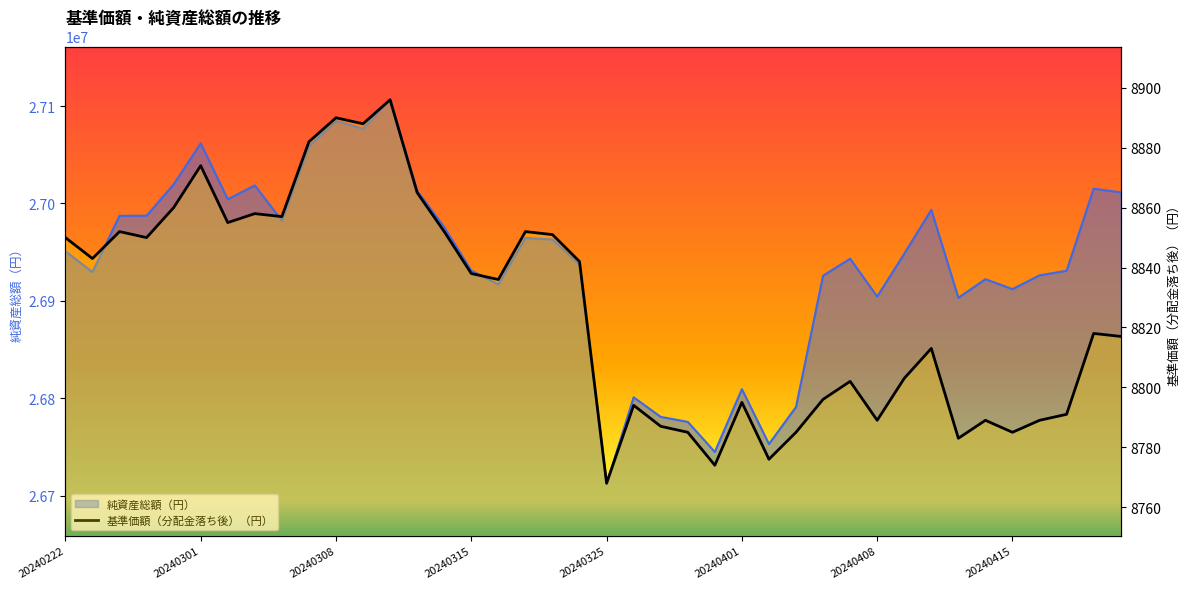

True or false: the data has more than 1 interior local peaks.

True